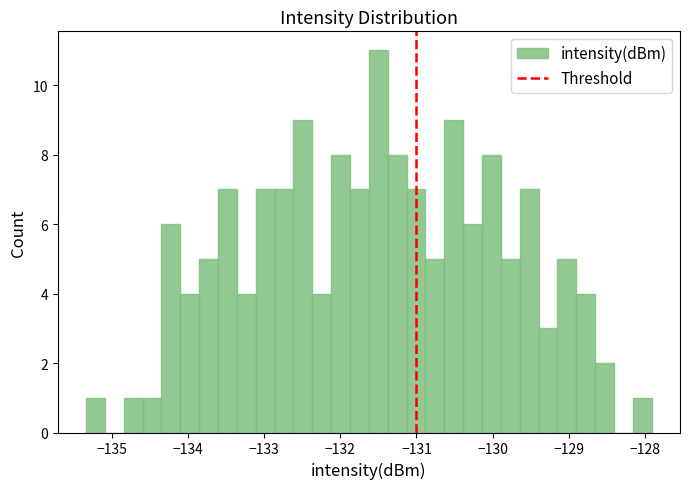

Read against the x-axis, roughly where is the centre of the tallest bar?

-131.5